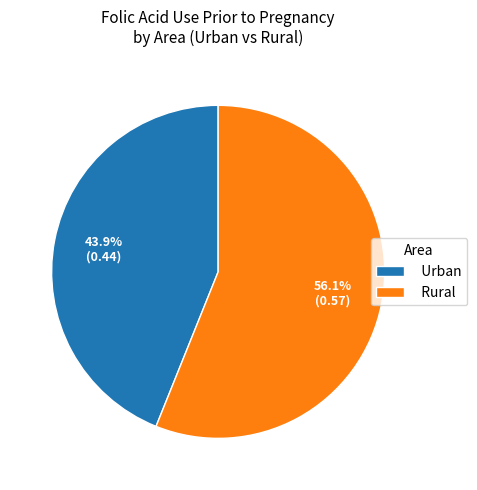

To the nearest percent, what is the average slice percentage?

50%